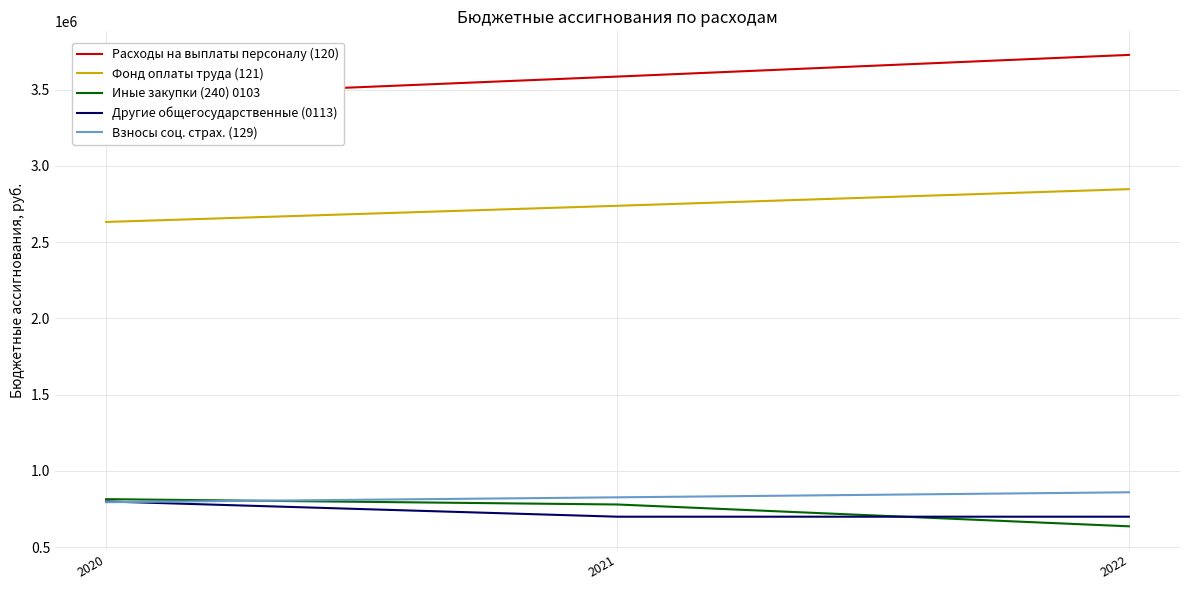

Rank the series by their maximum value, from highest to lowest.

Расходы на выплаты персоналу (120), Фонд оплаты труда (121), Взносы соц. страх. (129), Иные закупки (240) 0103, Другие общегосударственные (0113)